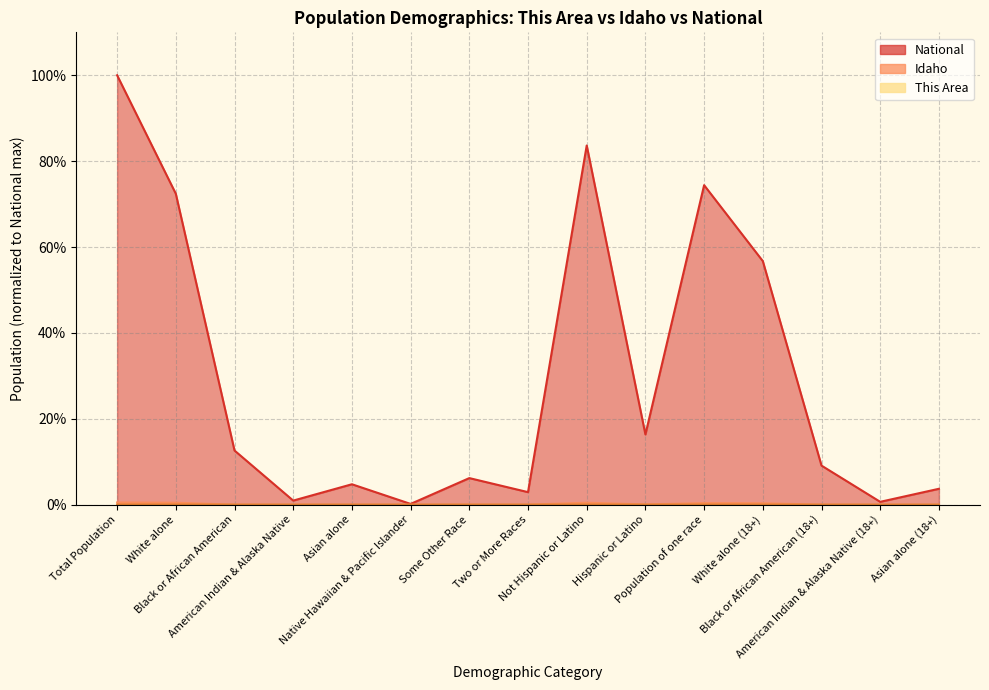

At which category does Idaho reach its first local peak?

American Indian & Alaska Native